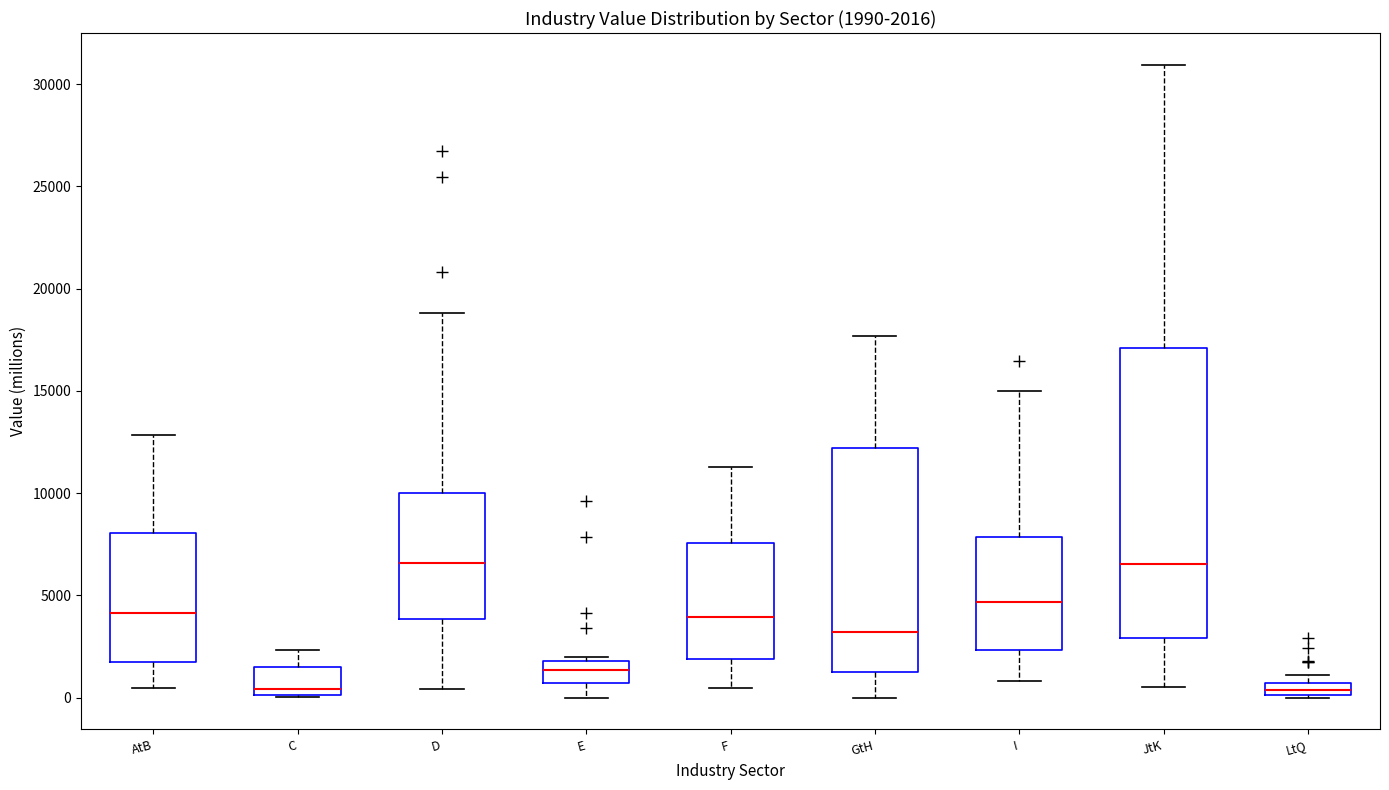

Which box is the tallest, from its lower edge to its upper edge?

JtK